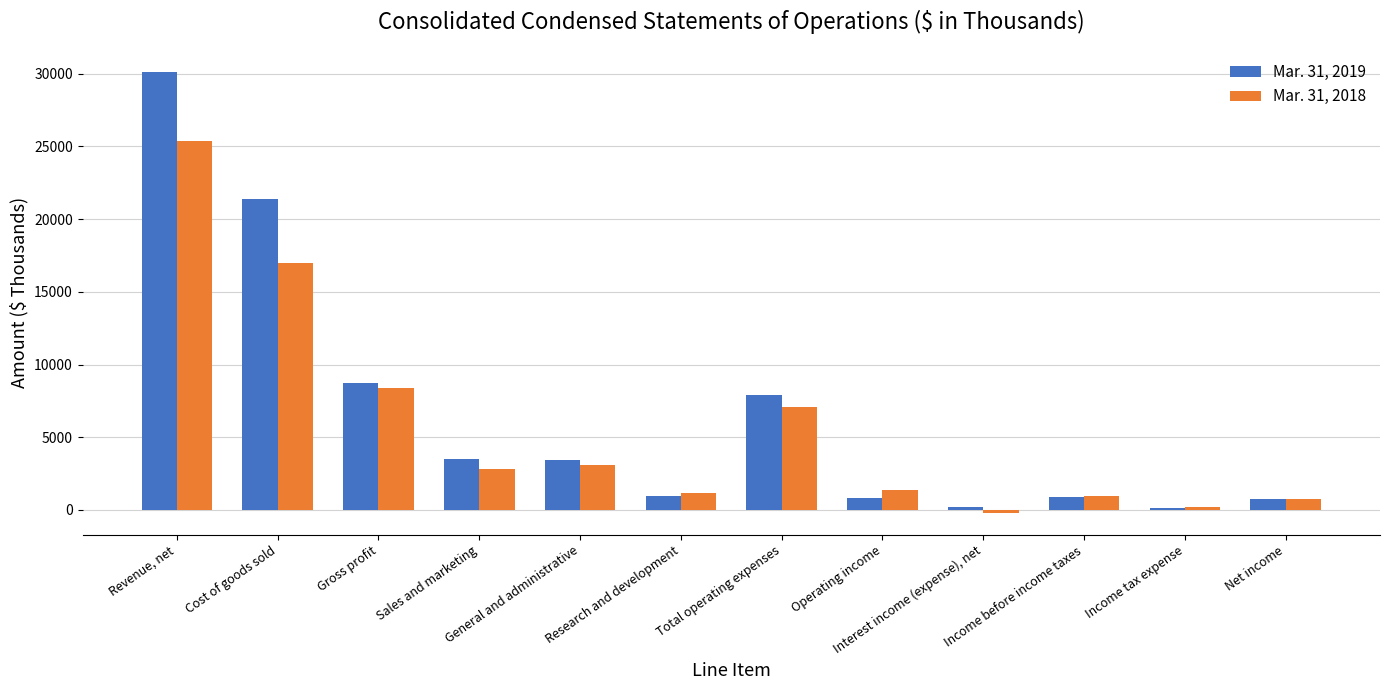

Are the bars grouped side by side (vs. stacked)?

Yes